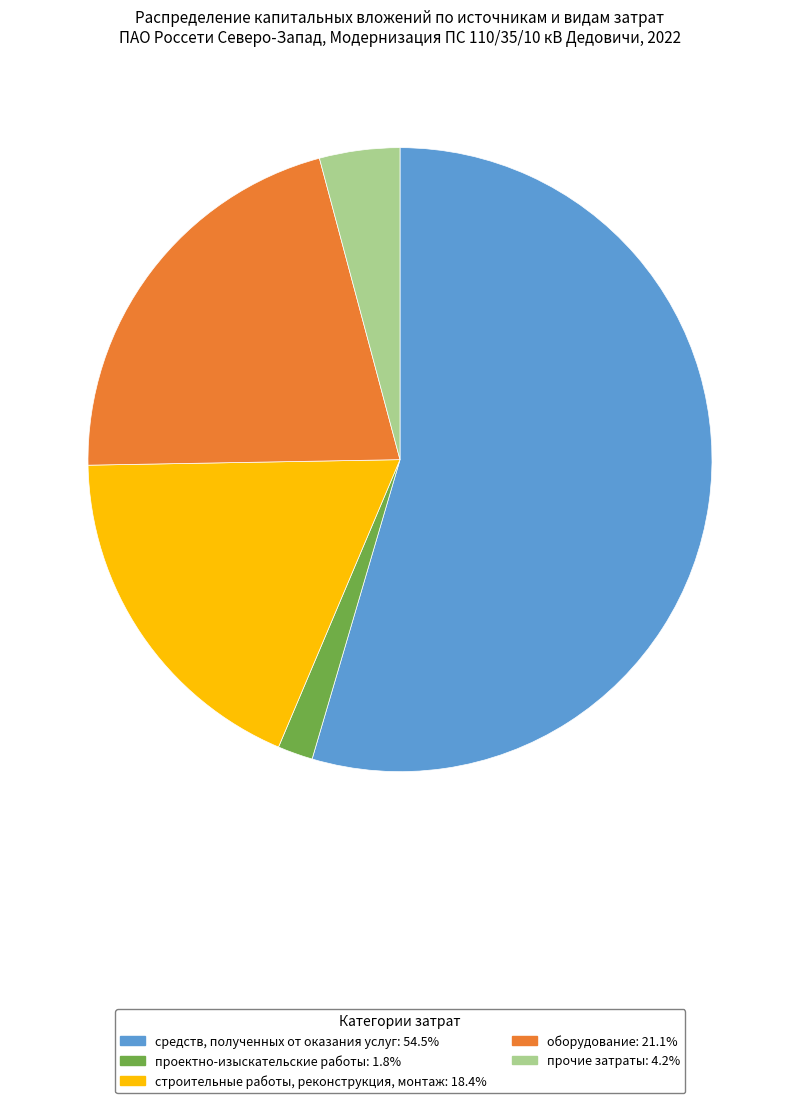

Does any single category account for the majority?

Yes